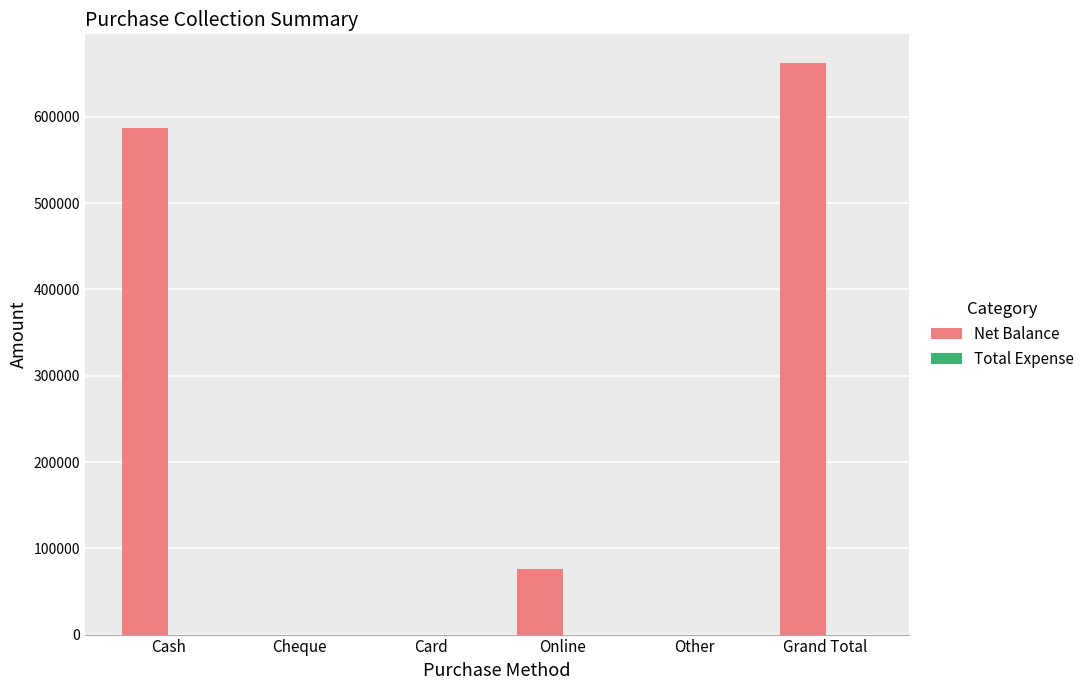

What is the sum of all values?

1325000